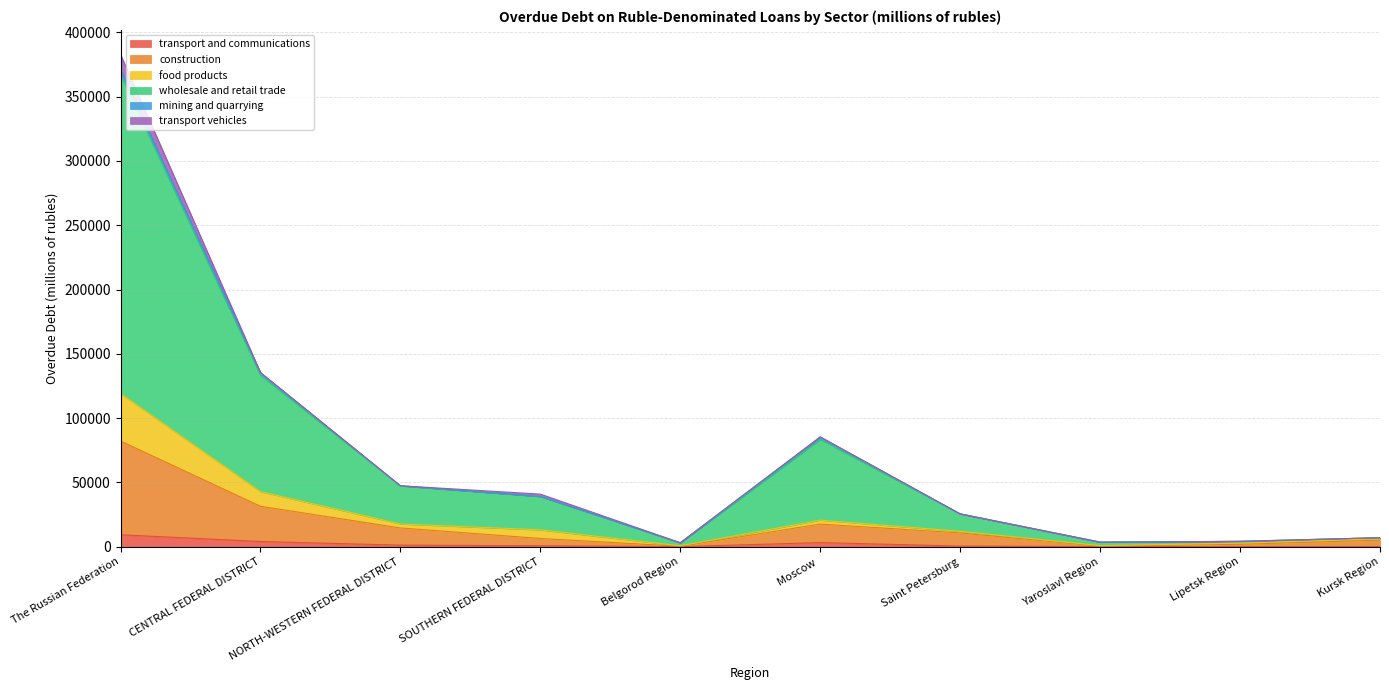

In wholesale and retail trade, how many points are lower than both neighbors (excluding endpoints)?

2